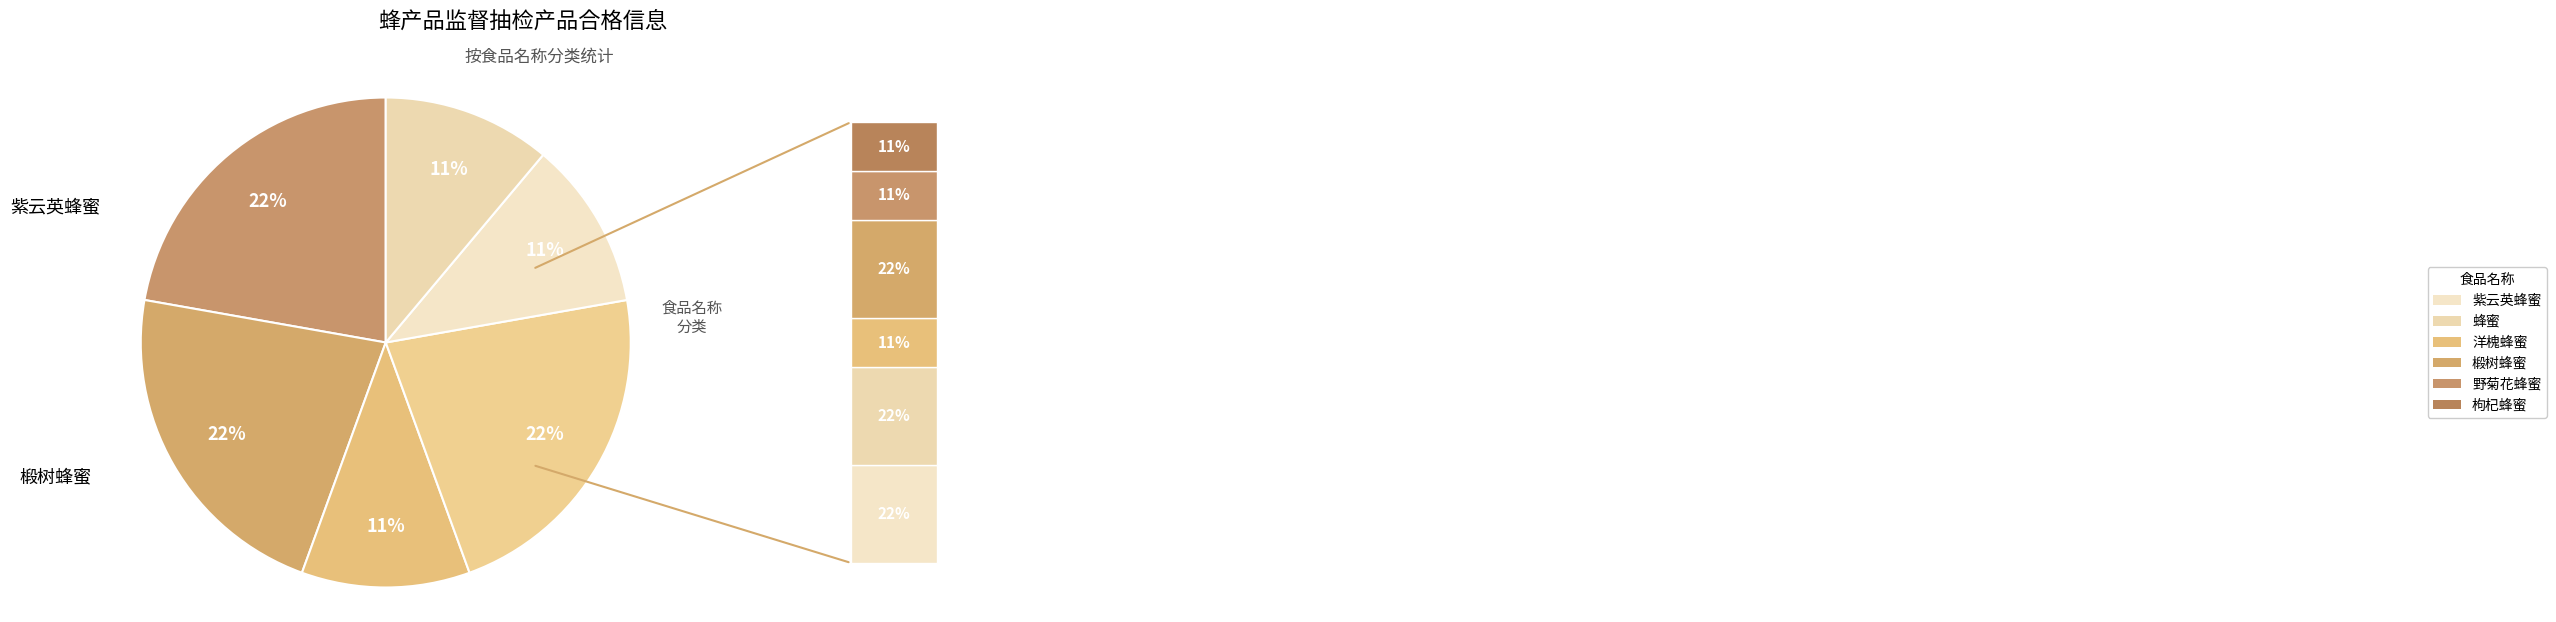

How many slices are in this pie chart?

6